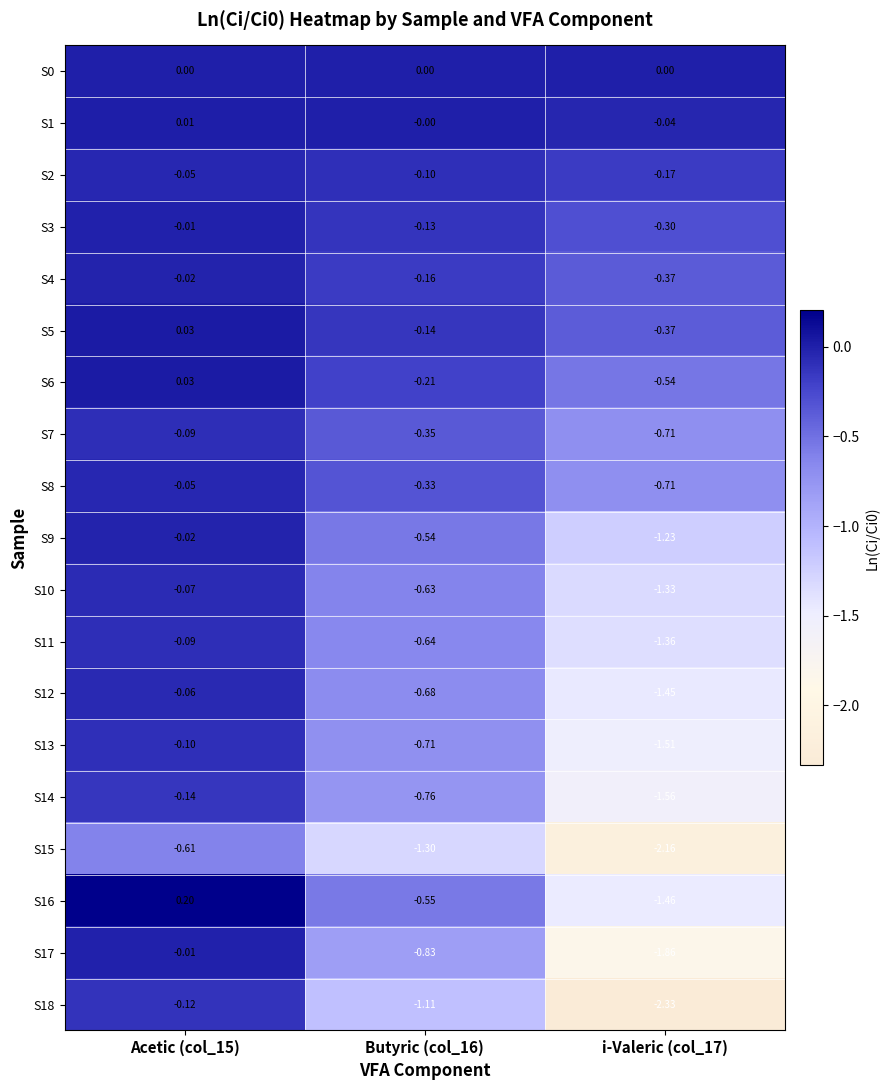

Is the value of S6 at Butyric (col_16) greater than the value of S16 at i-Valeric (col_17)?

Yes